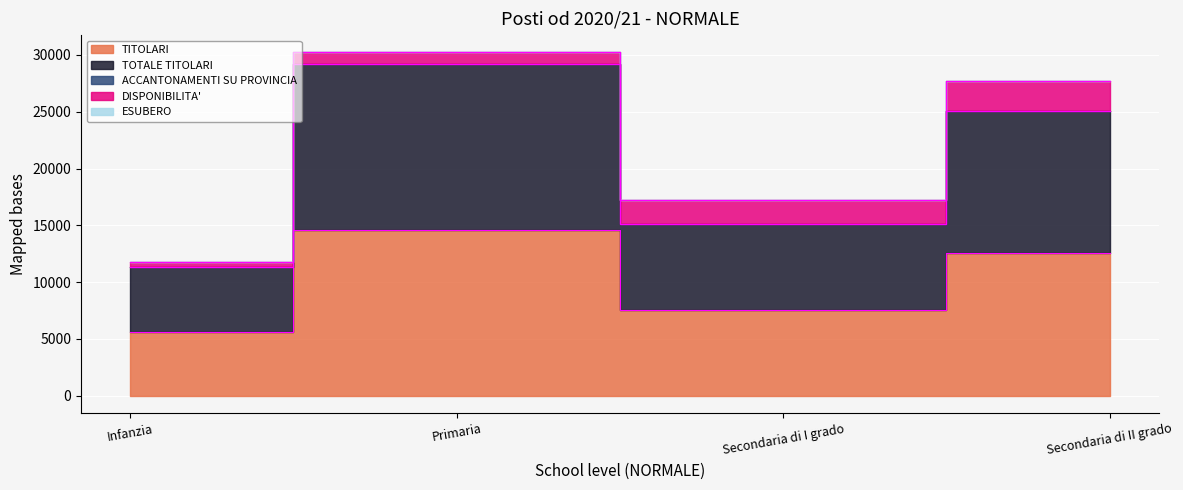

Count the number of categories in the chart.

4